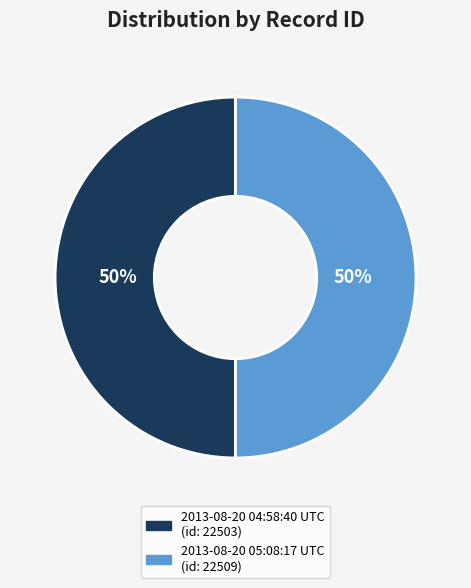

To the nearest percent, what percentage of the pie is 2013-08-20 05:08:17 UTC?

50%